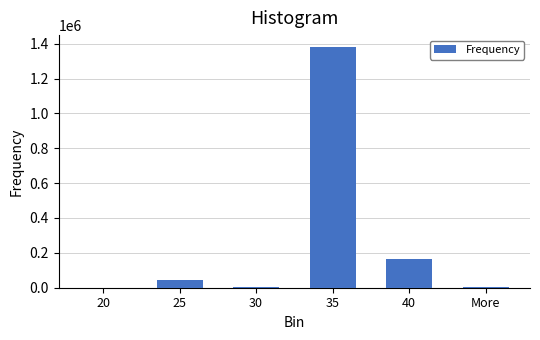

What is the greatest value displayed?

1379943